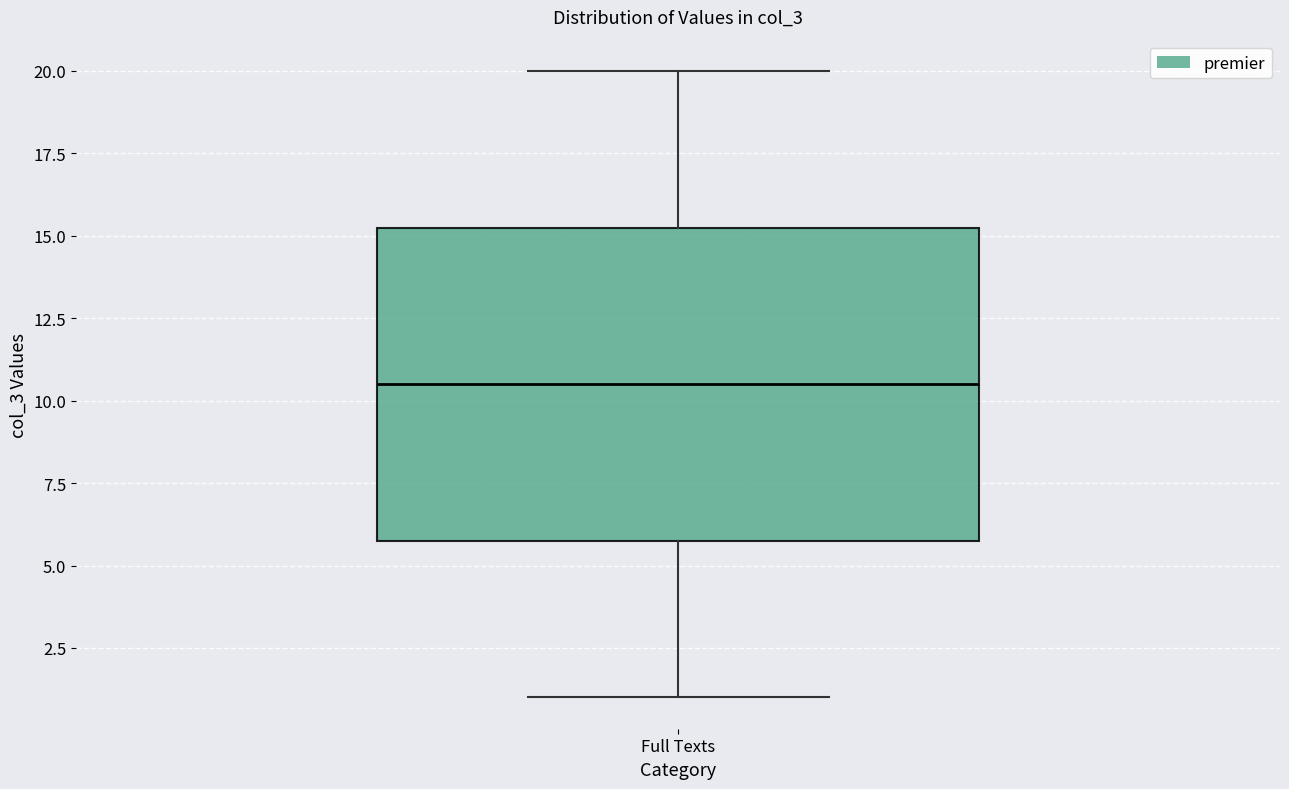

Transcribe this box plot: give where the median line is, the range the box spans, and where the two whiskers end, as read against the y-axis. The values are not printed on the chart, so give them approximately, as read against the axis.

median 10.5, box 6.0 to 15.5, whiskers 1.0 to 20.0